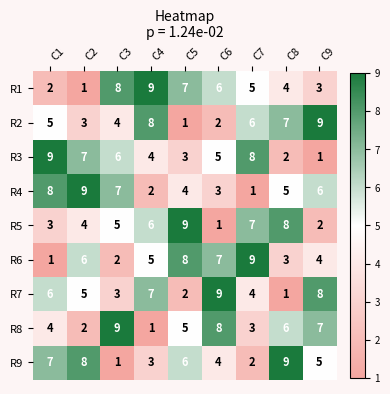

List the labels in order of R7 value, smallest first.

C8, C5, C3, C7, C2, C1, C4, C9, C6